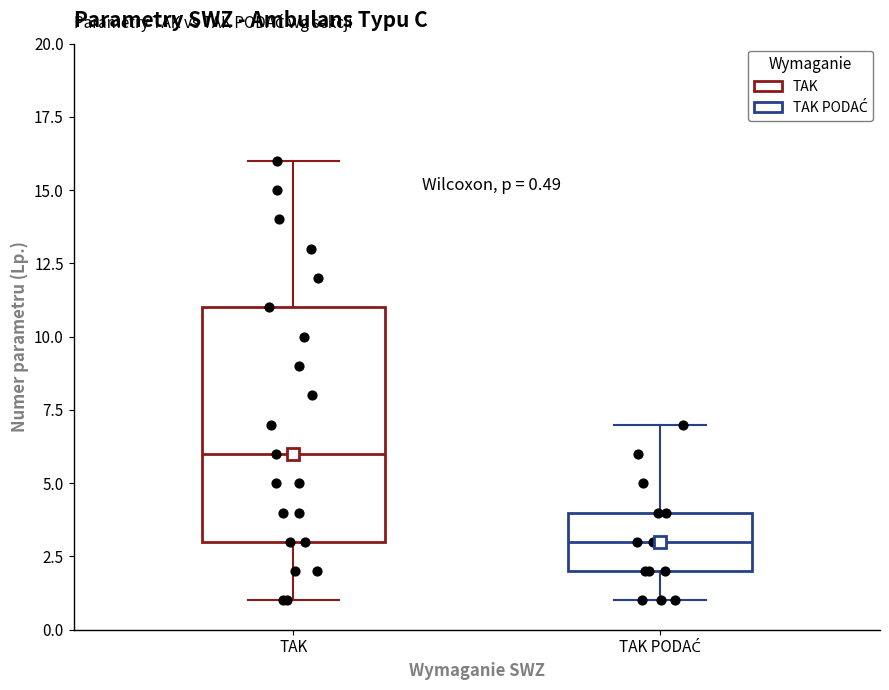

Comparing the boxes themselves (not the whiskers), which one is the tallest?

TAK